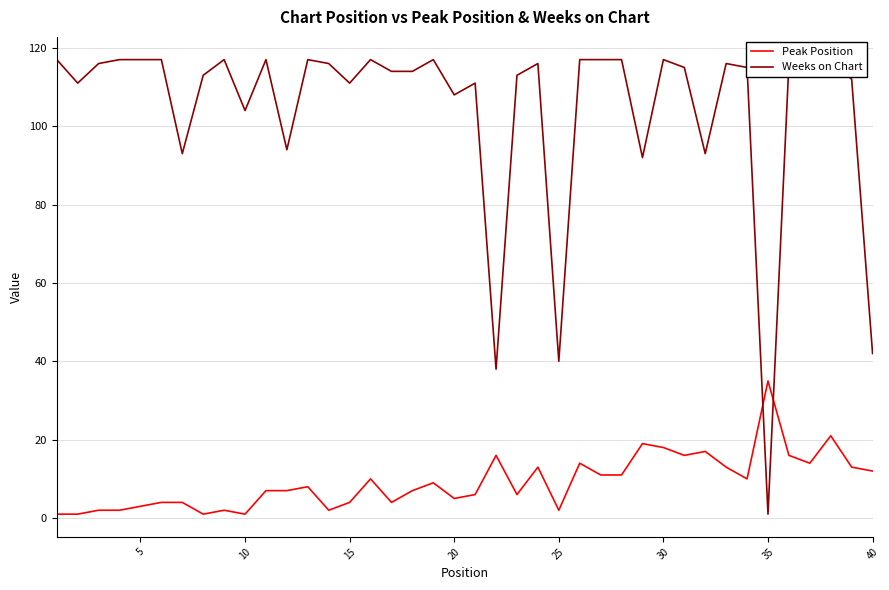

In Peak Position, how many points are higher than both neighbors (excluding endpoints)?

11